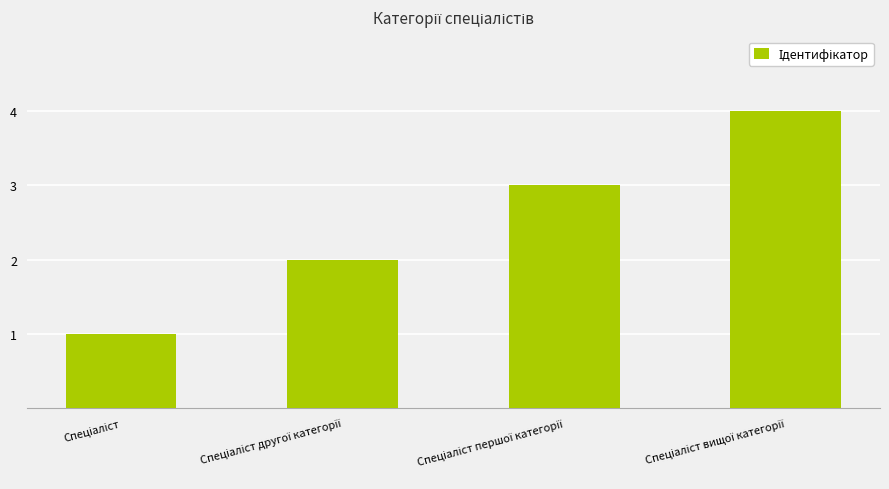

What is the maximum value shown in the chart?

4